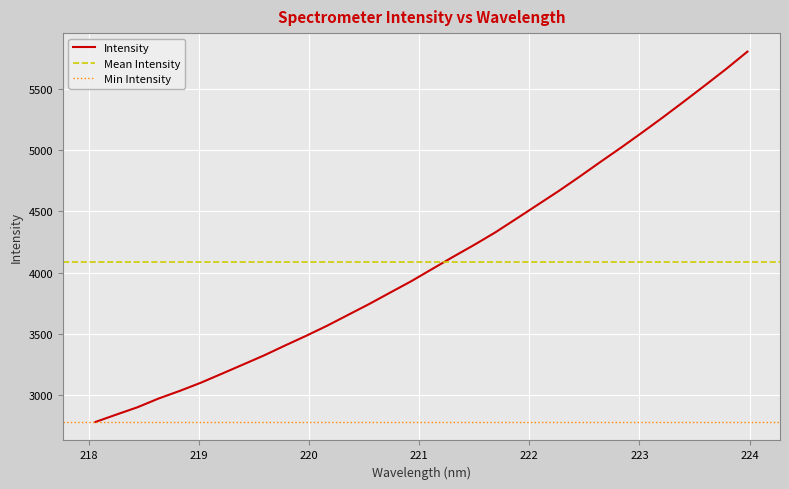

What is the label of the 11th point from the left?

219.9712